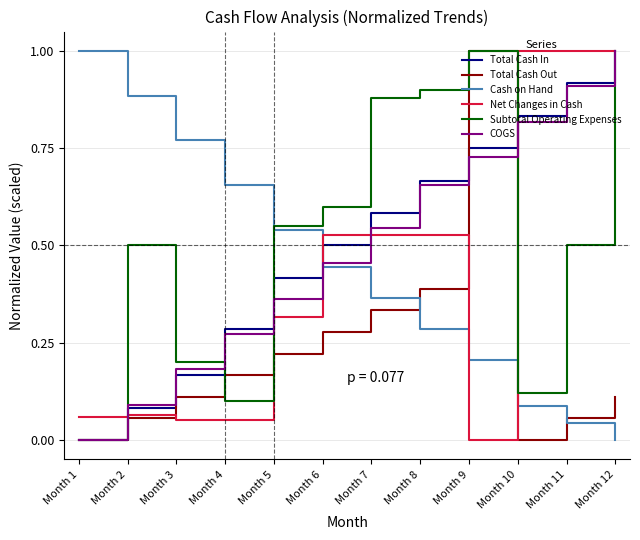

What is the sum of all Total Cash In values?

6.2